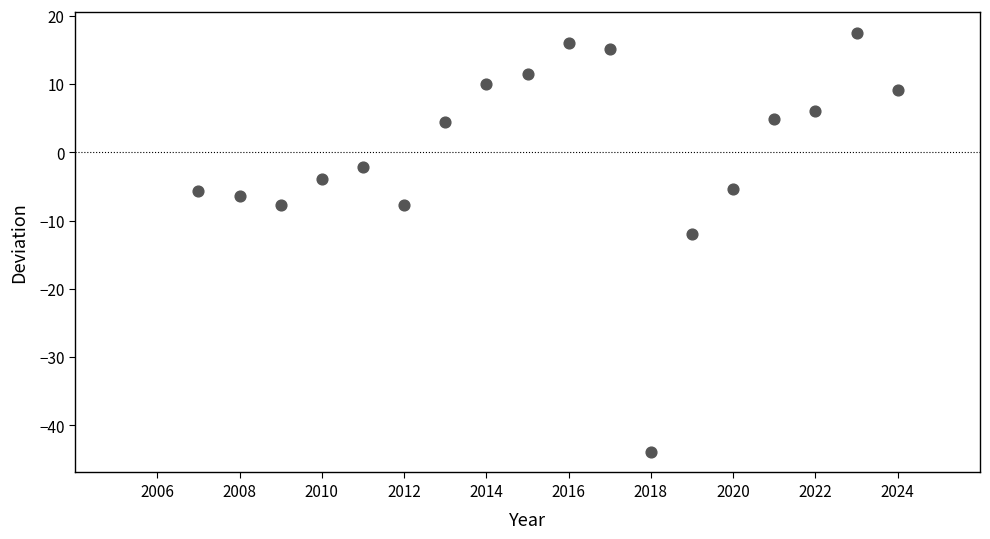

What Y value in the scatter plot is closest to -13?

-12.0